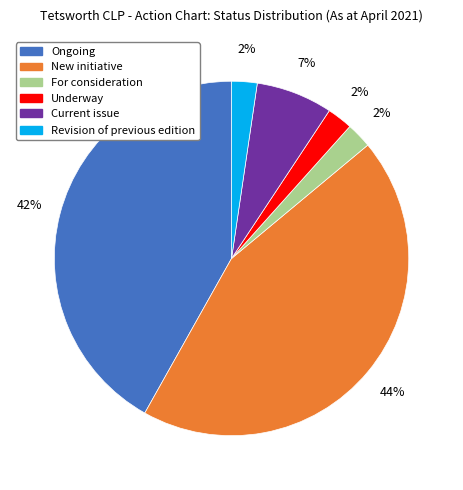

Which category has the biggest portion of the pie?

New initiative